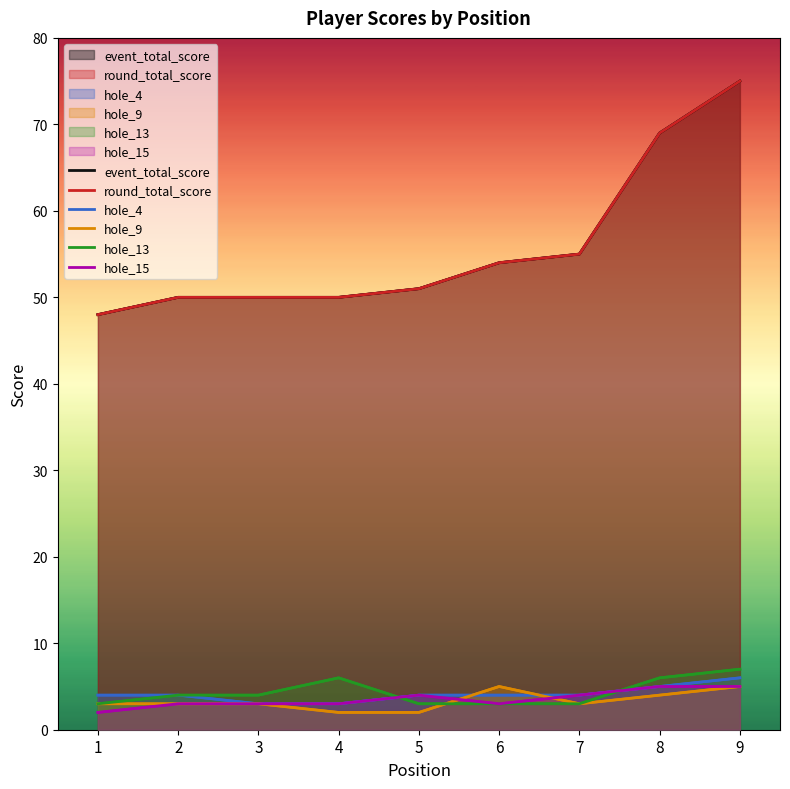

What is the difference between the event_total_score values at 7 and 3?

5